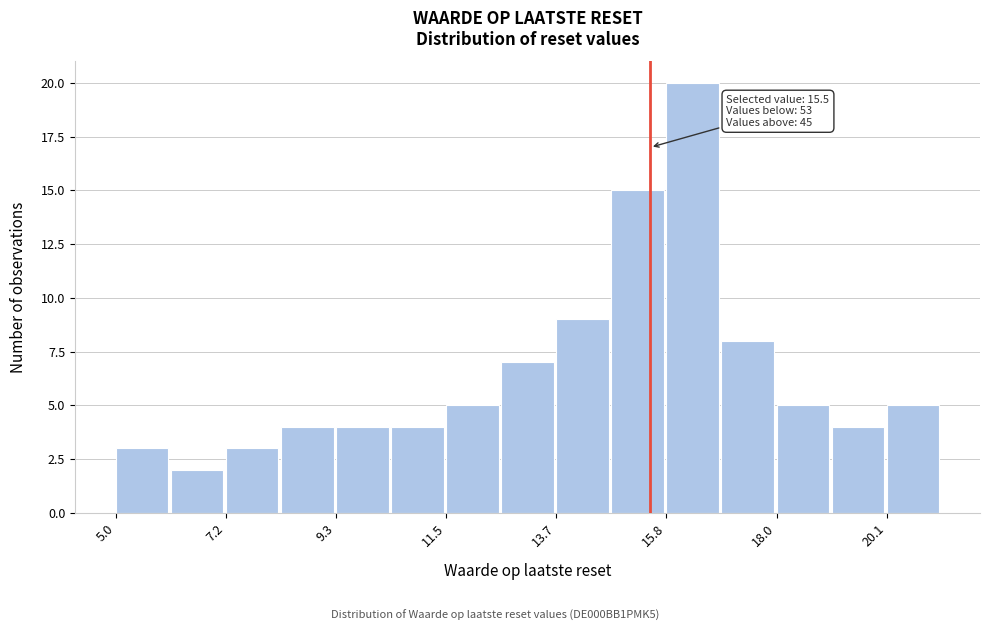

Read against the x-axis, roughly where is the centre of the tallest bar?

16.5